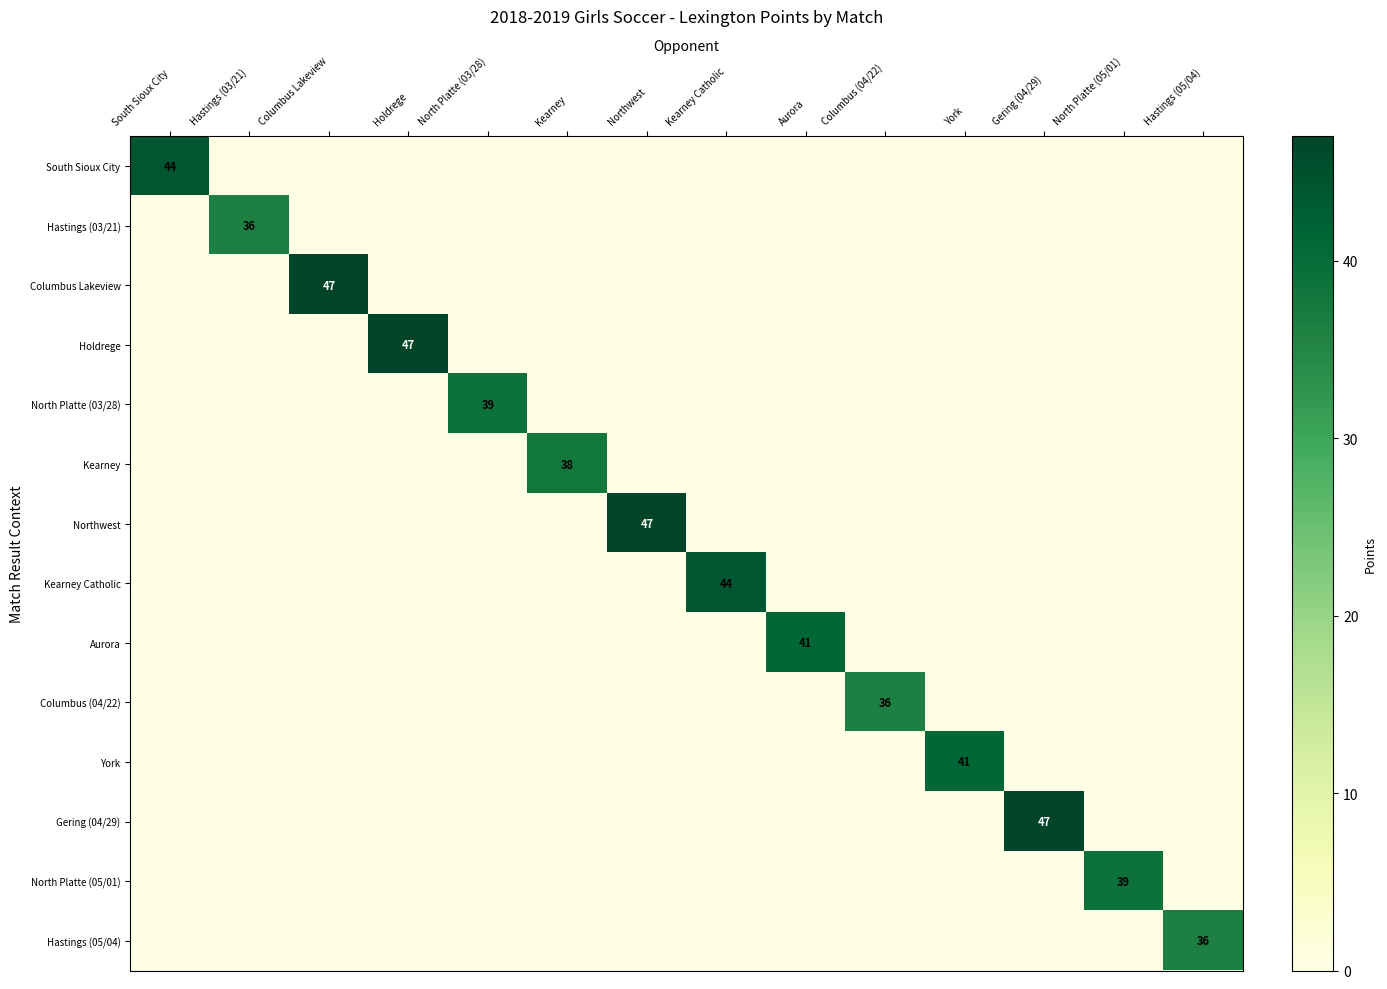

At how many categories does at least one series exceed 12?

14